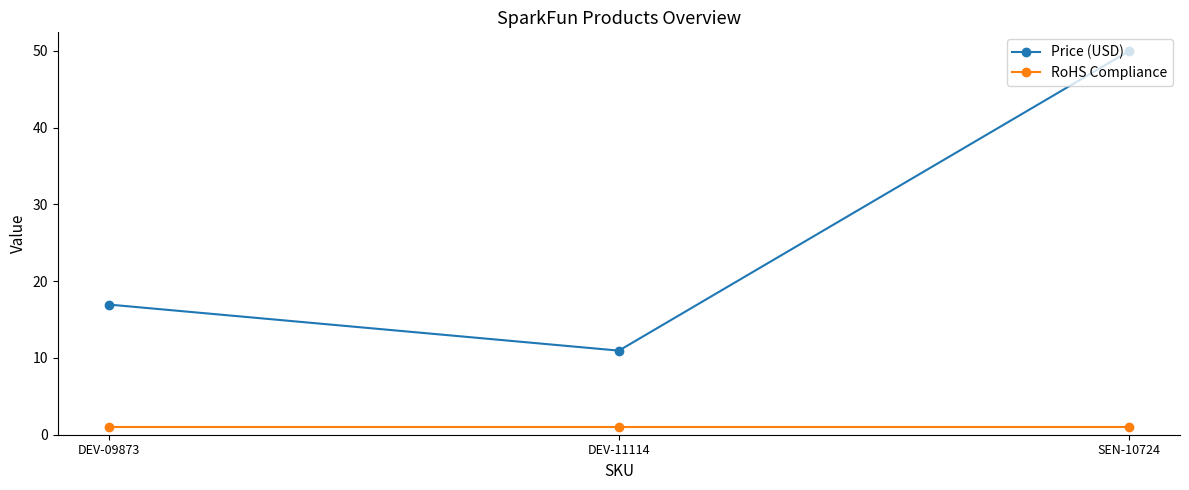

Which category has the highest value in the Price (USD) series?

SEN-10724